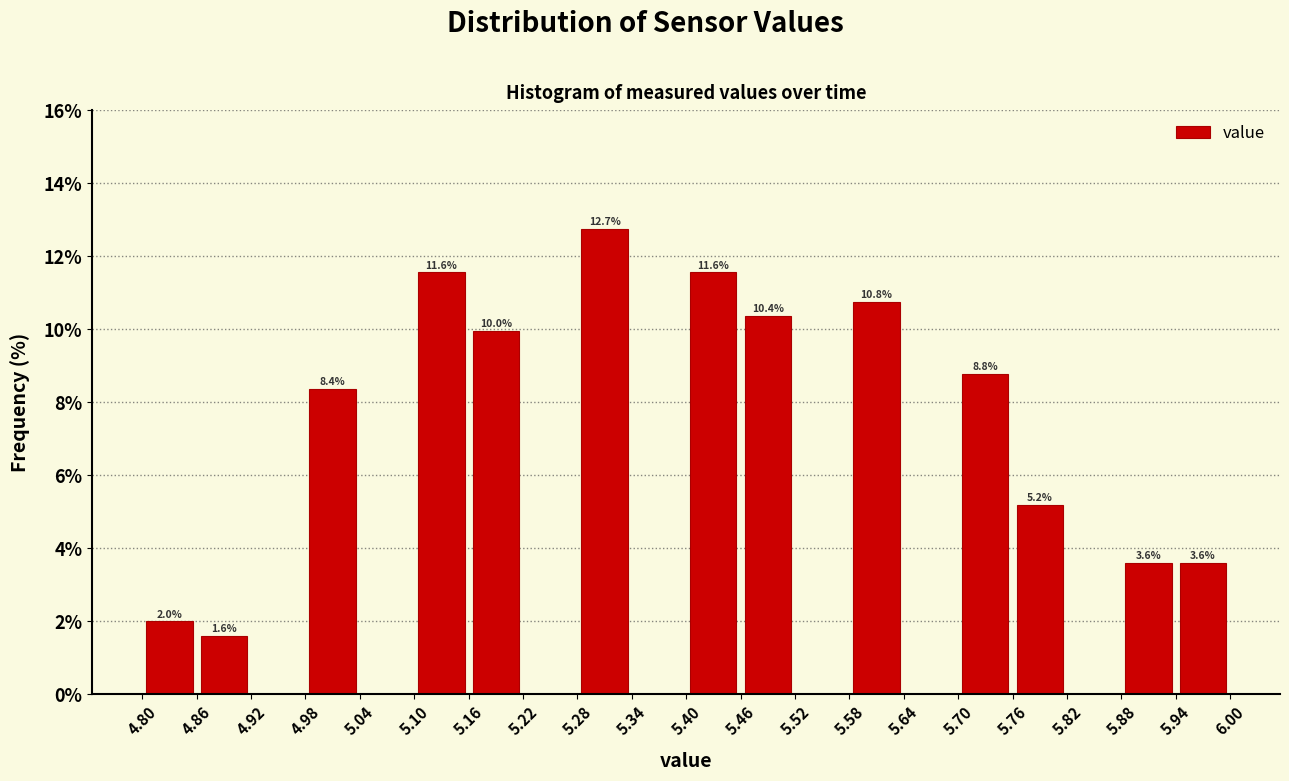

Which range on the x-axis has the tallest bar?

5.28 to 5.34